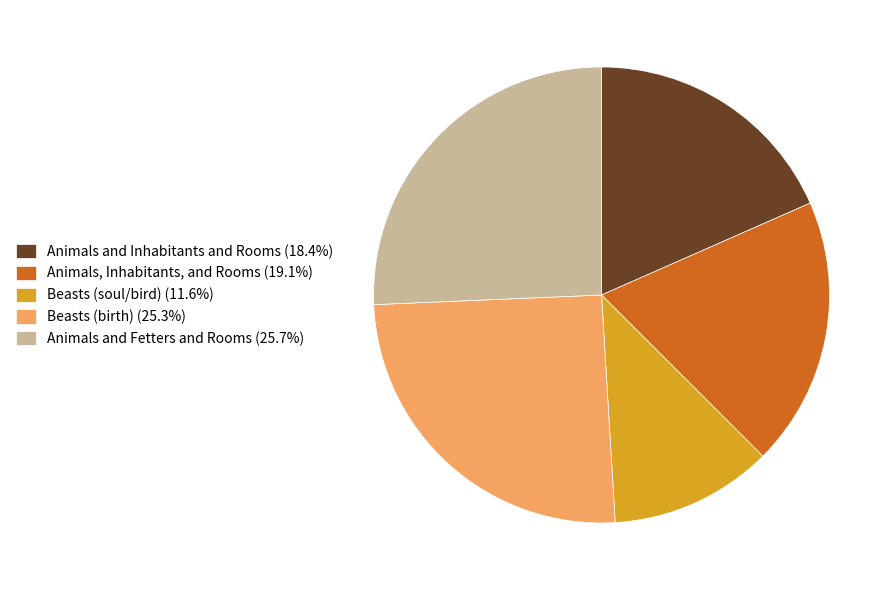

Does any single category account for the majority?

No